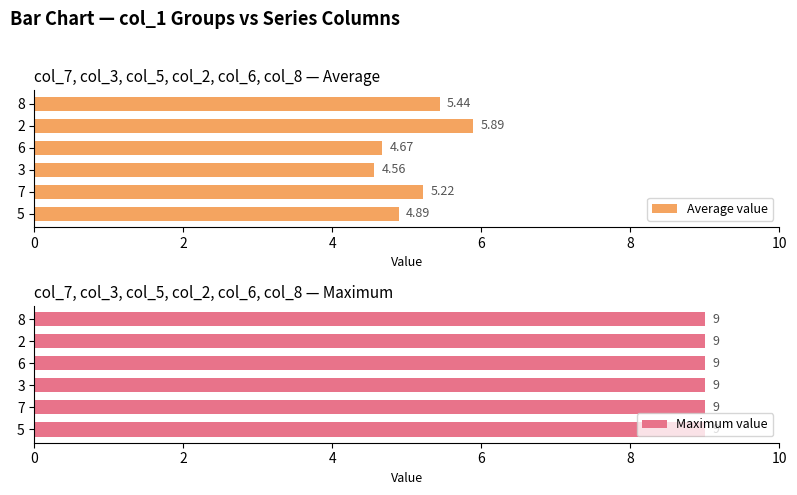

Rank the categories by Average value value from highest to lowest.

2, 8, 7, 5, 6, 3